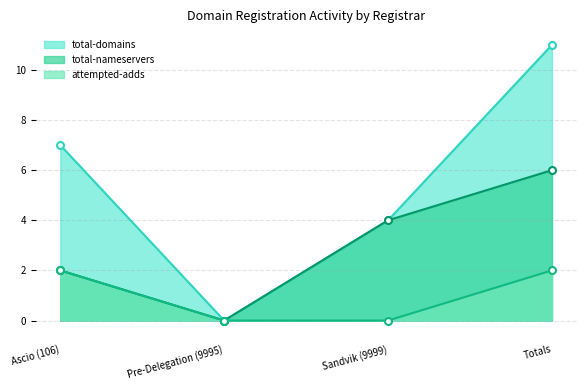

List the series in order of their overall mean, lowest first.

attempted-adds, total-nameservers, total-domains